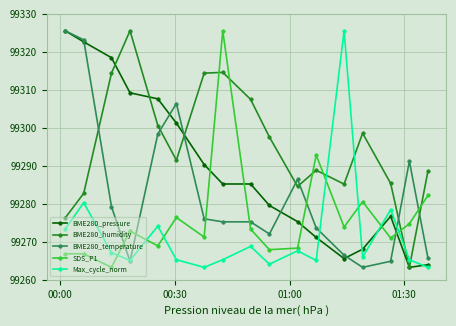

How many series are shown in this chart?

5